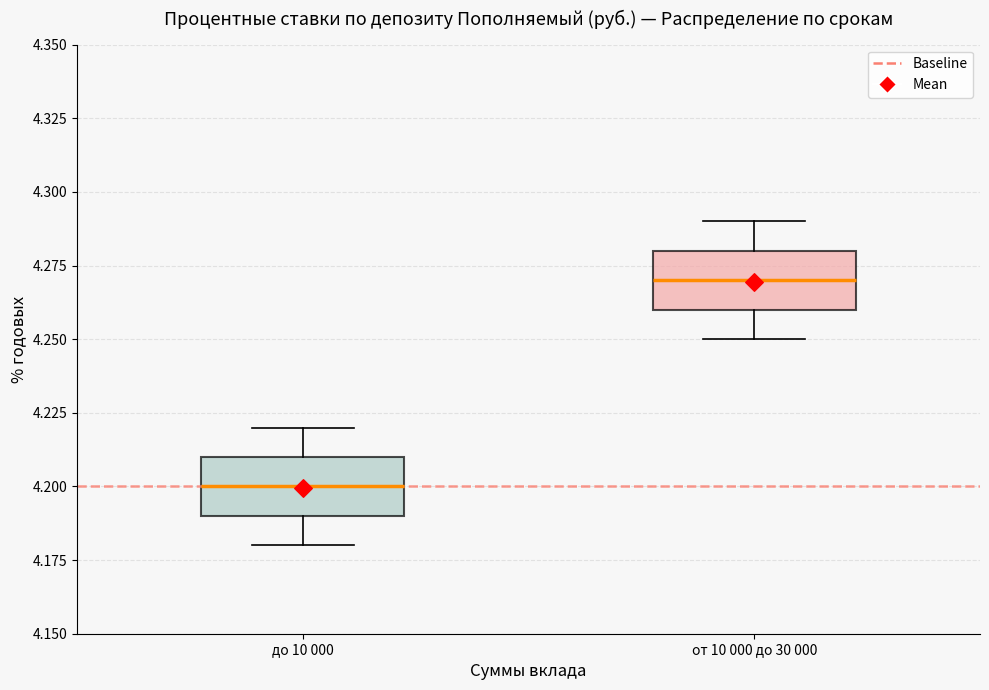

Reading left to right, transcribe this box plot: for each box, give where its median line is, the range the box spans, and where its two whiskers end, as read against the y-axis. The values are not printed on the chart, so give them approximately, as read against the axis.

до 10 000: median 4.20, box 4.19 to 4.21, whiskers 4.18 to 4.22
от 10 000 до 30 000: median 4.27, box 4.26 to 4.28, whiskers 4.25 to 4.29